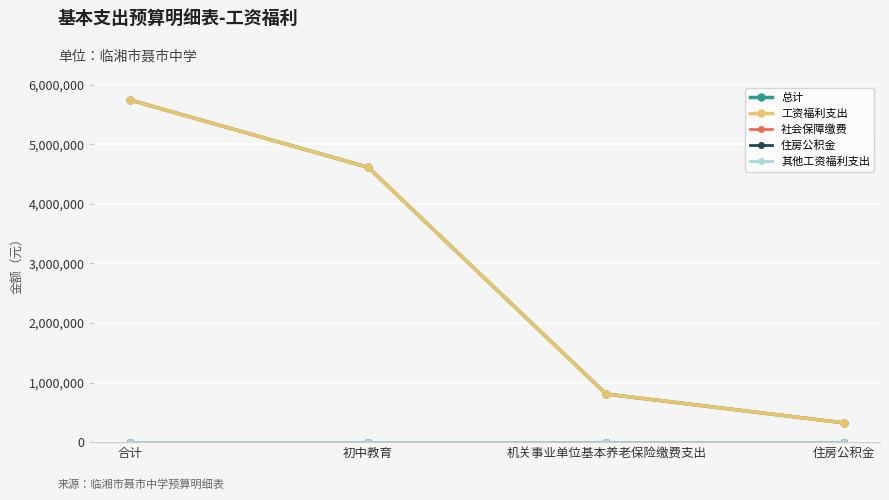

Reading left to right, transcribe all the data shown in this chart.

总计: 5746219.7	4615418.4	807715.2	323086.1
工资福利支出: 5746219.7	4615418.4	807715.2	323086.1
社会保障缴费: 0.0	0.0	0.0	0.0
住房公积金: 0.0	0.0	0.0	0.0
其他工资福利支出: 0.0	0.0	0.0	0.0